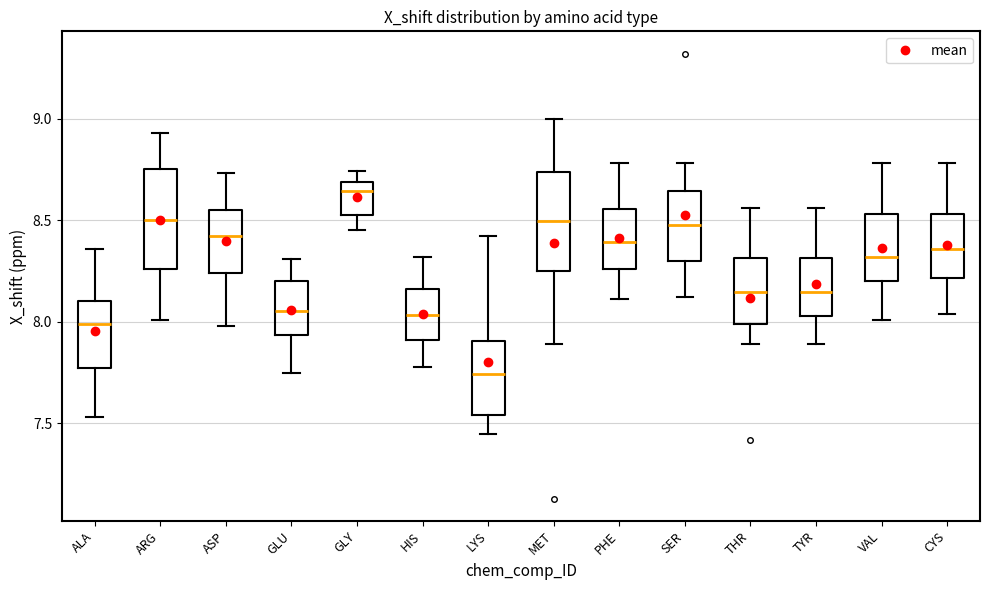

Reading left to right, transcribe this box plot: for each box, give where its median line is, the range the box spans, and where its two whiskers end, as read against the y-axis. The values are not printed on the chart, so give them approximately, as read against the axis.

ALA: median 8.00, box 7.80 to 8.10, whiskers 7.55 to 8.35
ARG: median 8.50, box 8.25 to 8.75, whiskers 8.00 to 8.95
ASP: median 8.40, box 8.25 to 8.55, whiskers 8.00 to 8.75
GLU: median 8.05, box 7.95 to 8.20, whiskers 7.75 to 8.30
GLY: median 8.65, box 8.55 to 8.70, whiskers 8.45 to 8.75
HIS: median 8.05, box 7.90 to 8.15, whiskers 7.80 to 8.30
LYS: median 7.75, box 7.55 to 7.90, whiskers 7.45 to 8.40
MET: median 8.50, box 8.25 to 8.75, whiskers 7.90 to 9.00
PHE: median 8.40, box 8.25 to 8.55, whiskers 8.10 to 8.80
SER: median 8.50, box 8.30 to 8.65, whiskers 8.10 to 8.80
THR: median 8.15, box 8.00 to 8.30, whiskers 7.90 to 8.55
TYR: median 8.15, box 8.05 to 8.30, whiskers 7.90 to 8.55
VAL: median 8.30, box 8.20 to 8.55, whiskers 8.00 to 8.80
CYS: median 8.35, box 8.20 to 8.55, whiskers 8.05 to 8.80